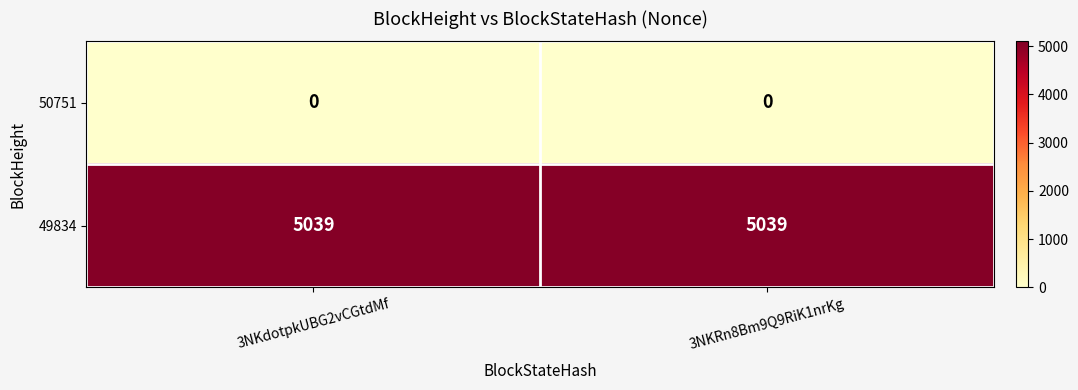

At how many categories does at least one series exceed 365?

2